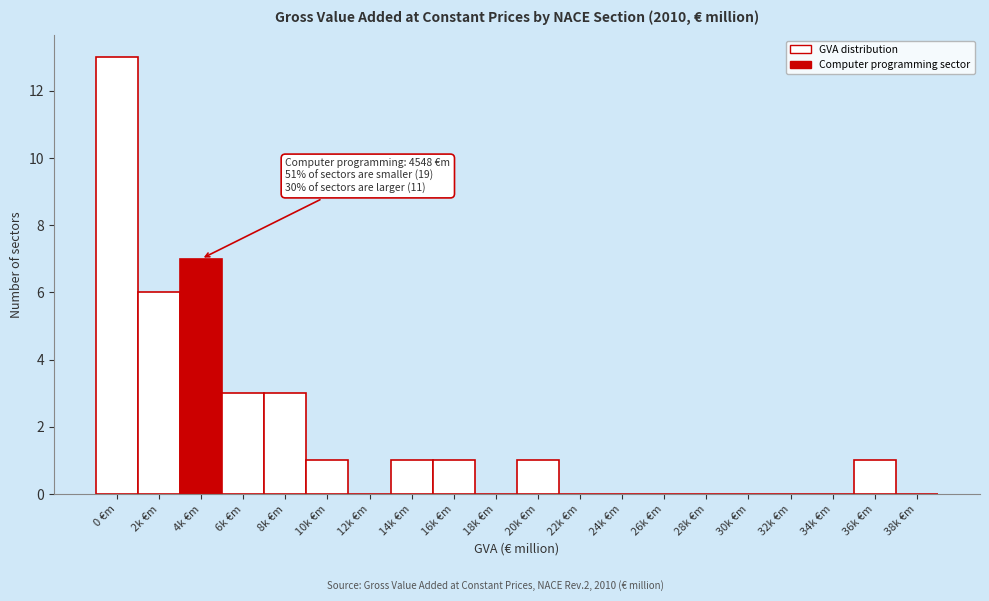

Reading left to right, list all the values displayed in this chart.

0 €m=13	2k €m=6	4k €m=7	6k €m=3	8k €m=3	10k €m=1	12k €m=0	14k €m=1	16k €m=1	18k €m=0	20k €m=1	22k €m=0	24k €m=0	26k €m=0	28k €m=0	30k €m=0	32k €m=0	34k €m=0	36k €m=1	38k €m=0